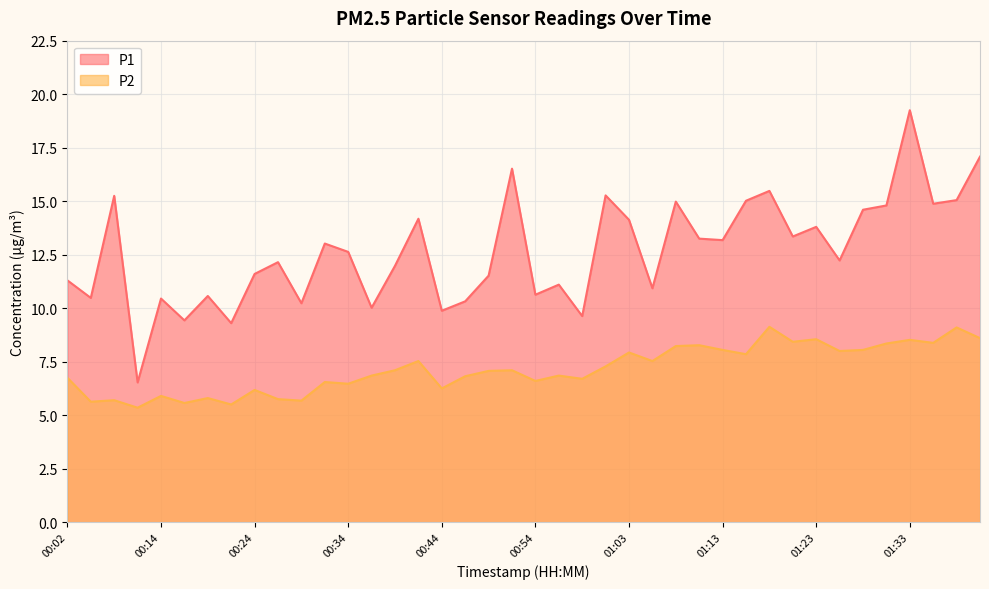

How many distinct data groups are displayed?

2